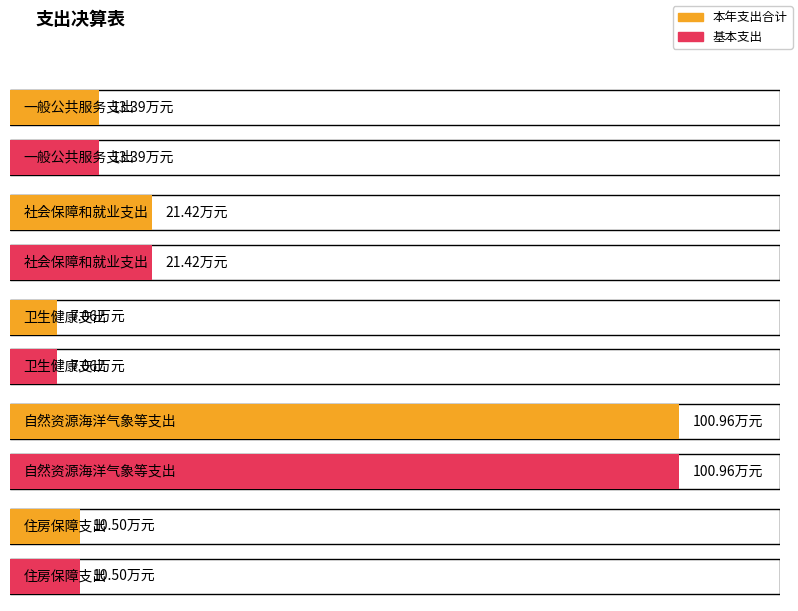

What is the label of the 1st bar from the right?

住房保障支出